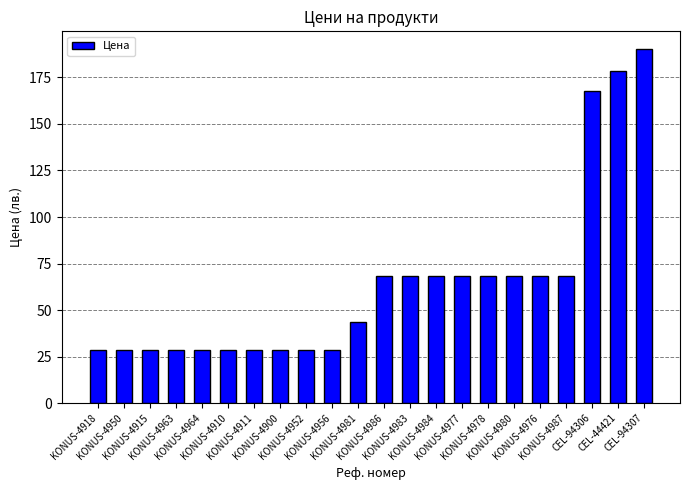

The chart shows a value of 119.7 at KONUS-4977. True or false?

False